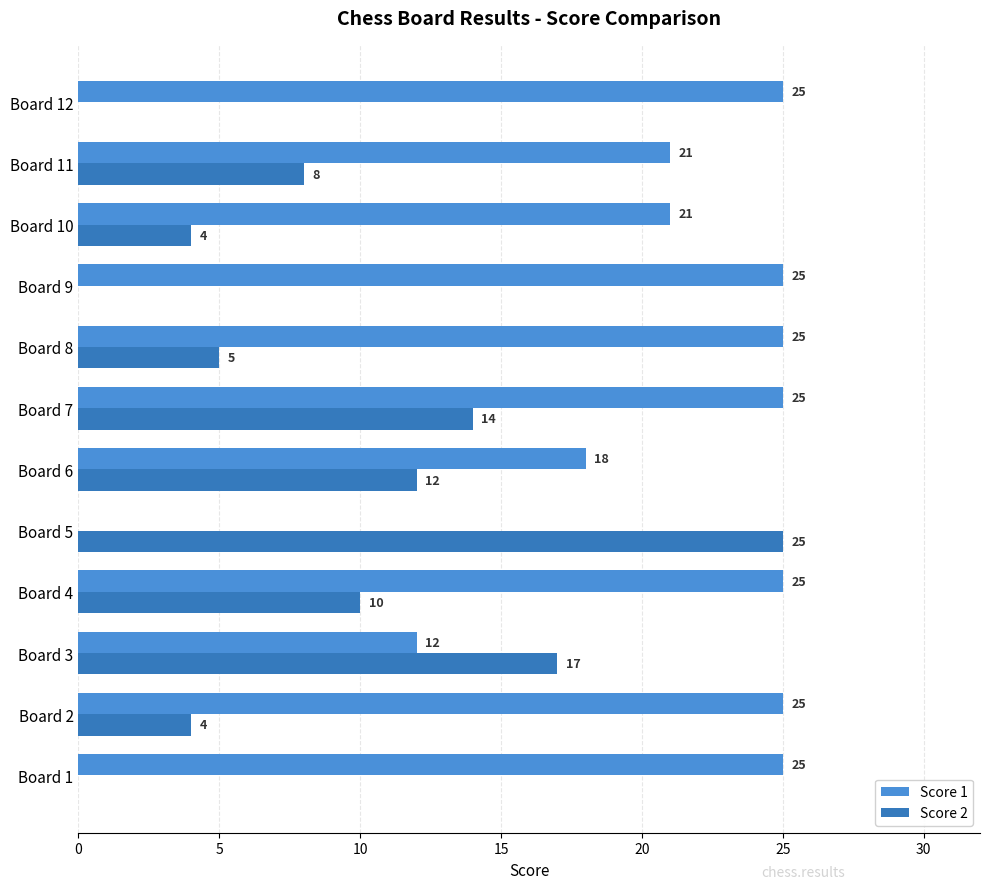

At which category is the sum across all series the highest?

Board 7